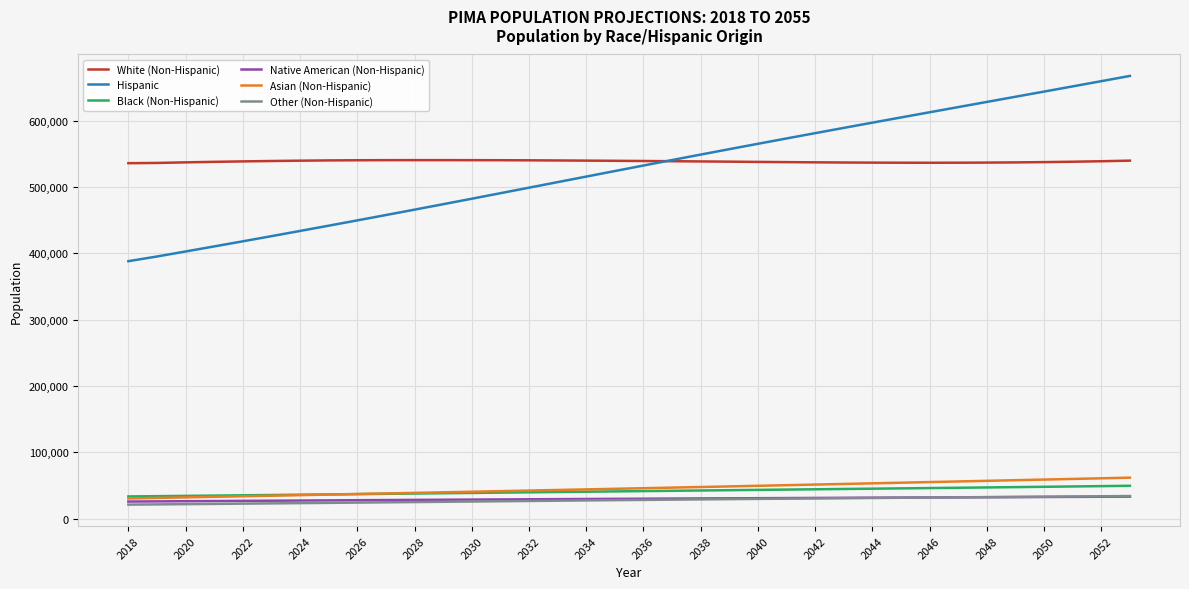

Which series has the largest total across all categories?

White (Non-Hispanic)